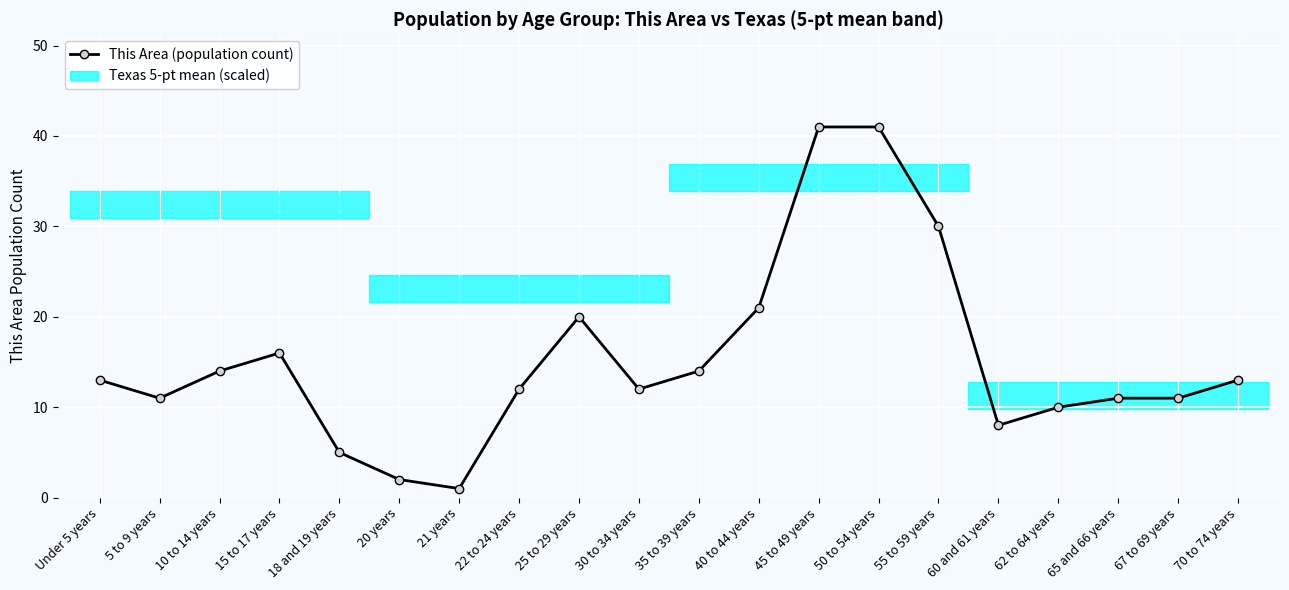

Is it true that the value at 5 to 9 years is 11?

True